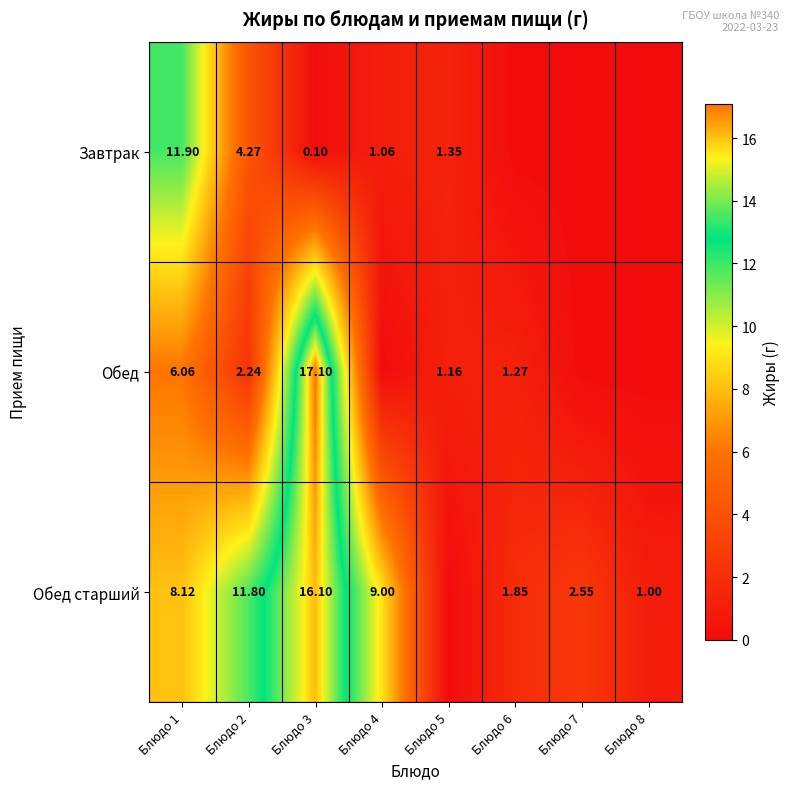

Rank the series at Блюдо 1 from lowest to highest value.

Обед, Обед старший, Завтрак